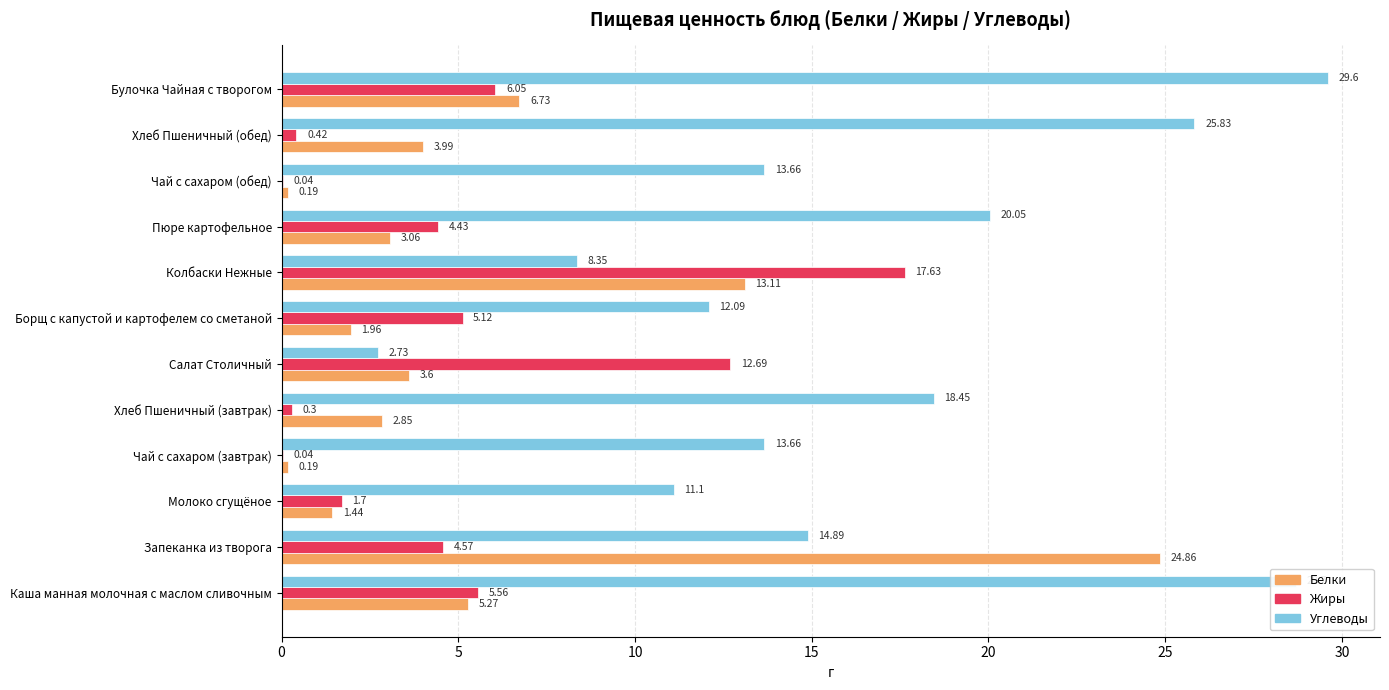

Which category has the highest value in the Углеводы series?

Булочка Чайная с творогом